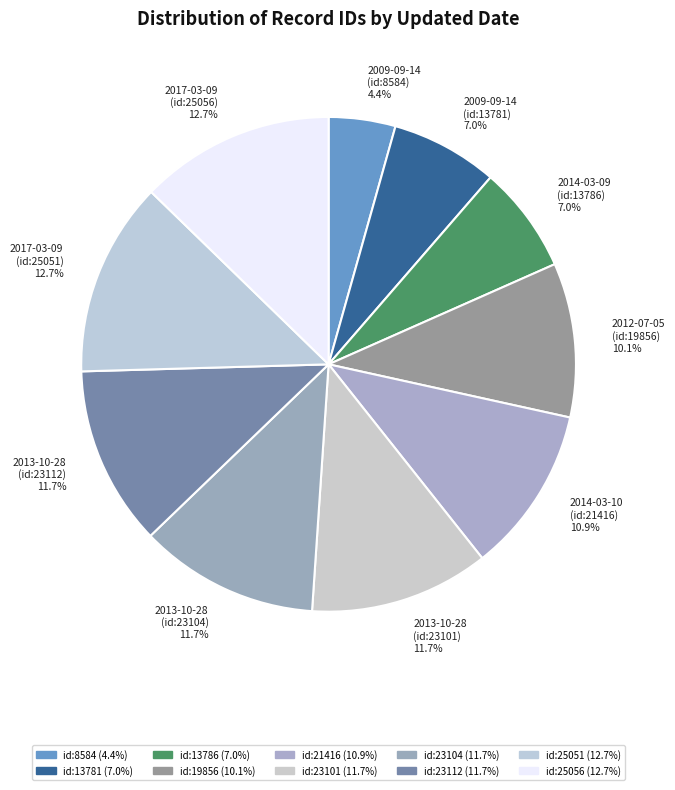

Is there a majority slice in this chart?

No